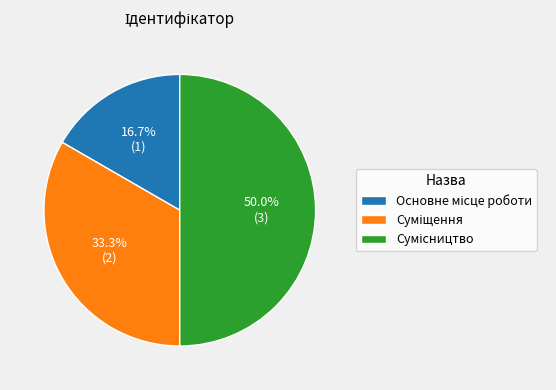

Does Основне місце роботи represent more than half of the total?

No